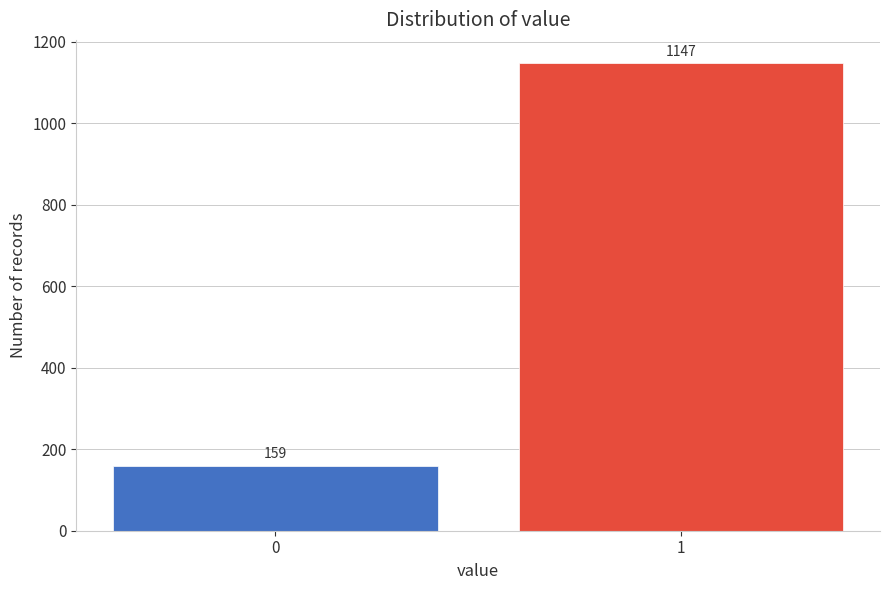

Reading right to left, what are all the values shown in this chart?

1147	159